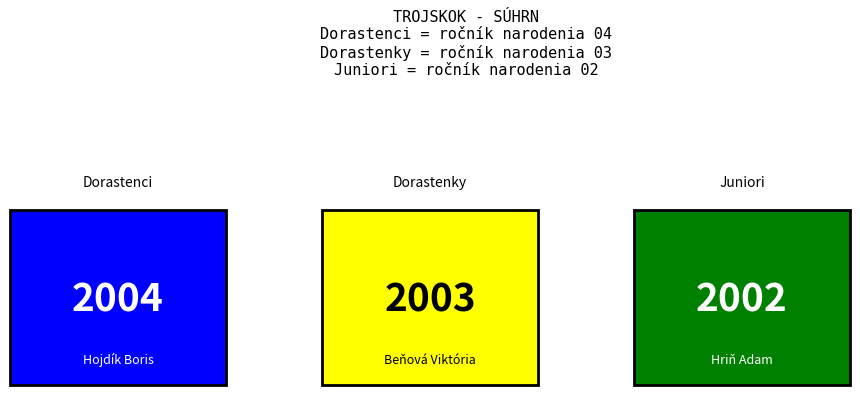

Reading right to left, extract all data points from this chart.

2	3	4